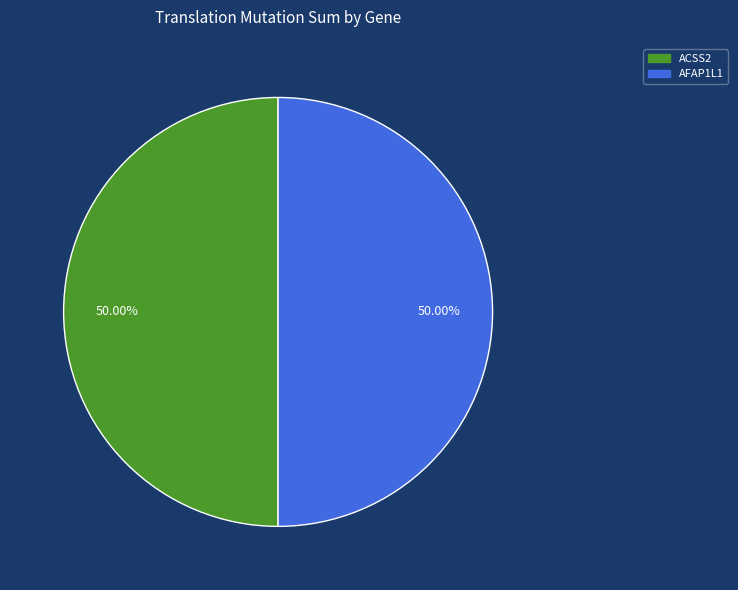

How many segments does this pie chart have?

2